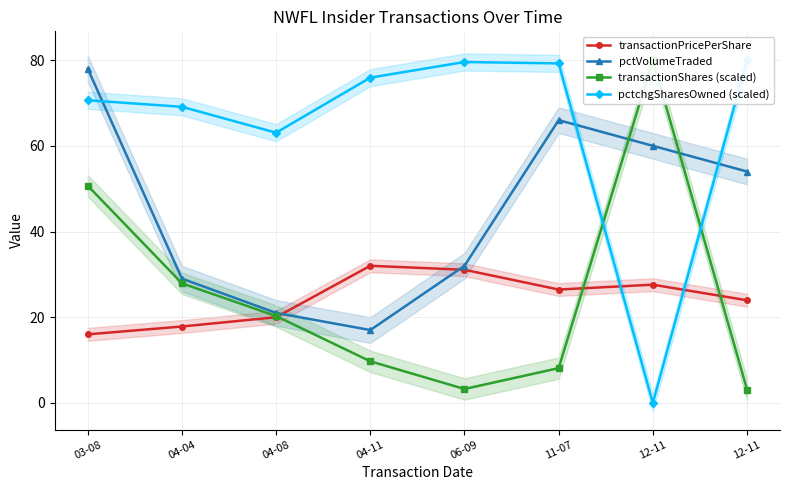

True or false: pctchgSharesOwned (scaled) and pctVolumeTraded intersect in this chart.

True